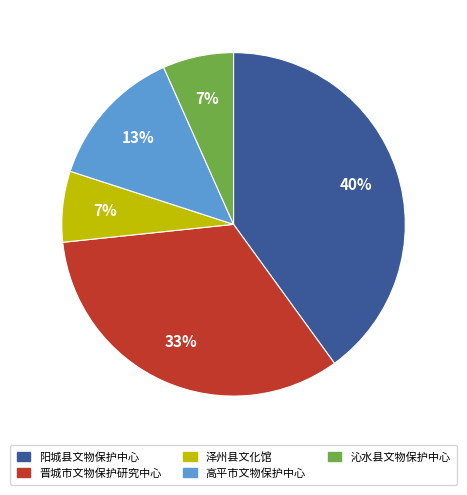

Does 晋城市文物保护研究中心 account for over 50% of the chart?

No